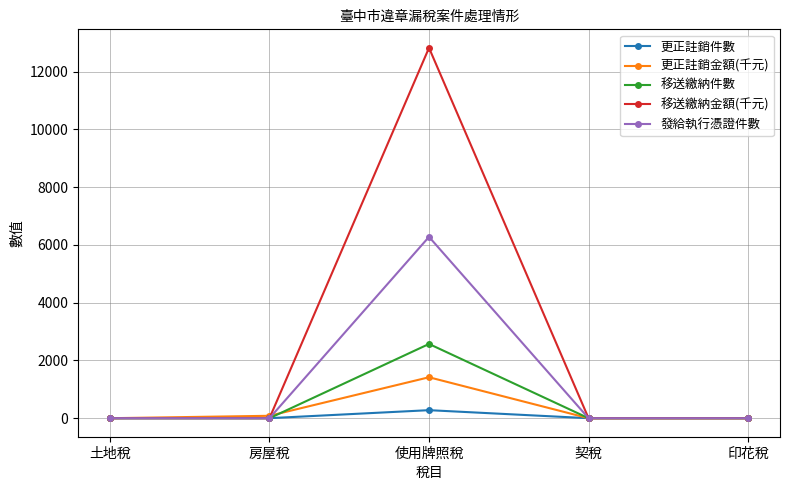

What position from the left is 印花稅?

5